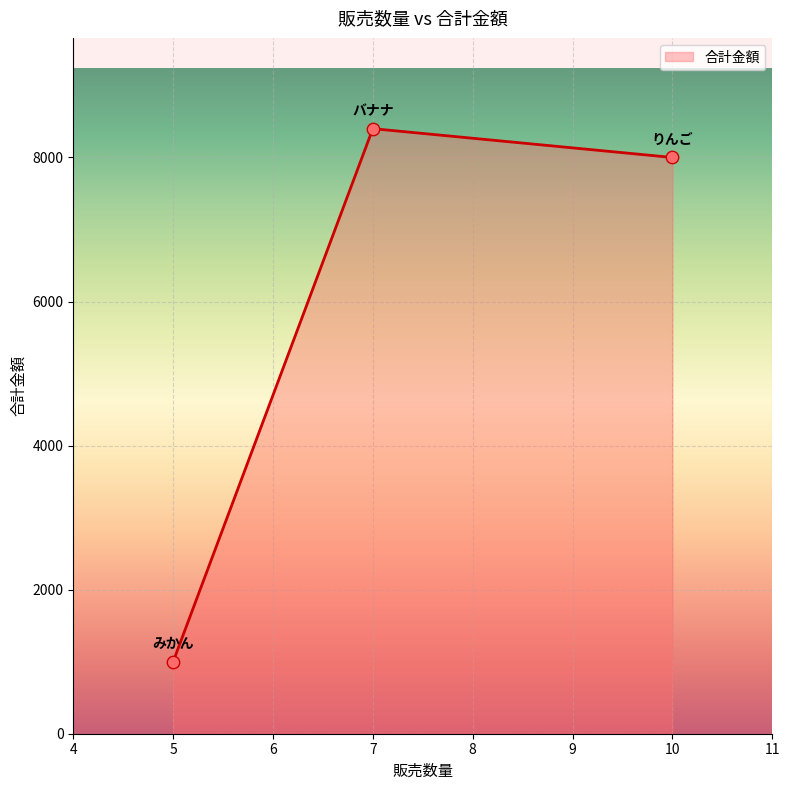

Between 5 and 7, which is larger?

7